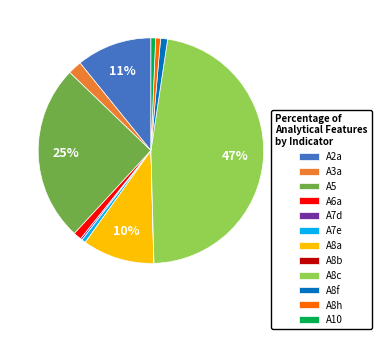

To the nearest percent, what is the difference between the largest and smallest slice percentages?

47%